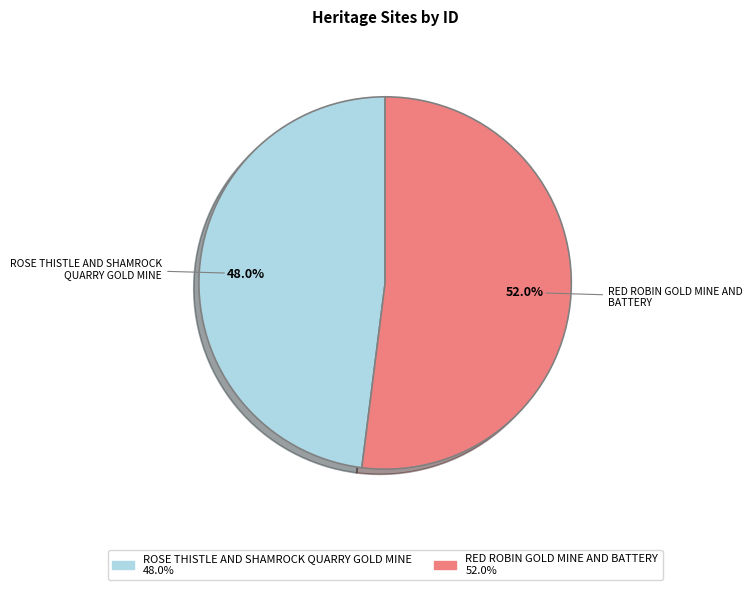

Which category accounts for the majority?

RED ROBIN GOLD MINE AND BATTERY